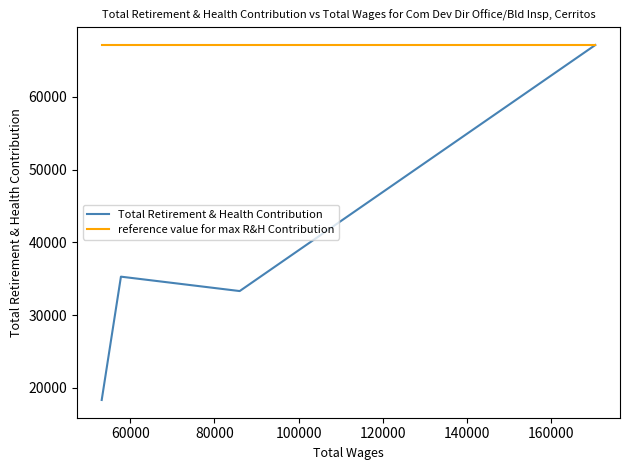

Rank the series at 60000 from highest to lowest value.

reference value for max R&H Contribution, Total Retirement & Health Contribution